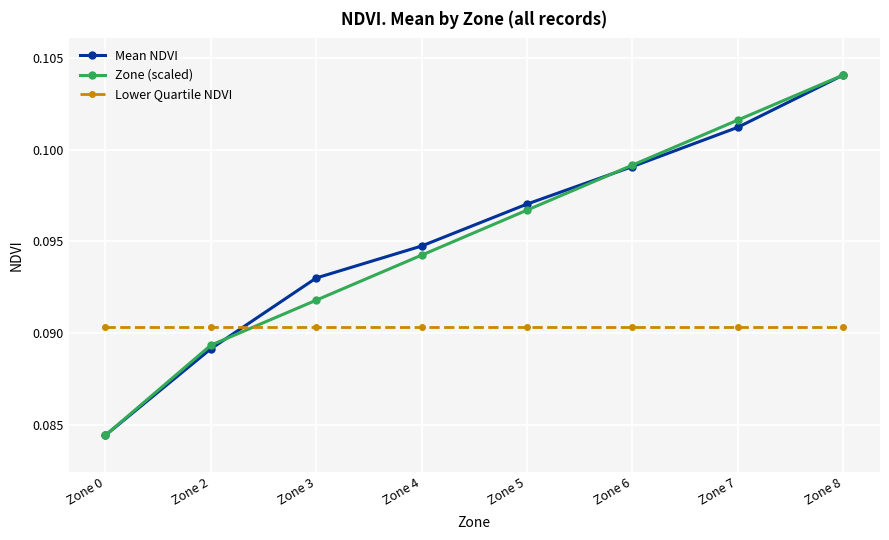

At how many categories does at least one series exceed 0?

8